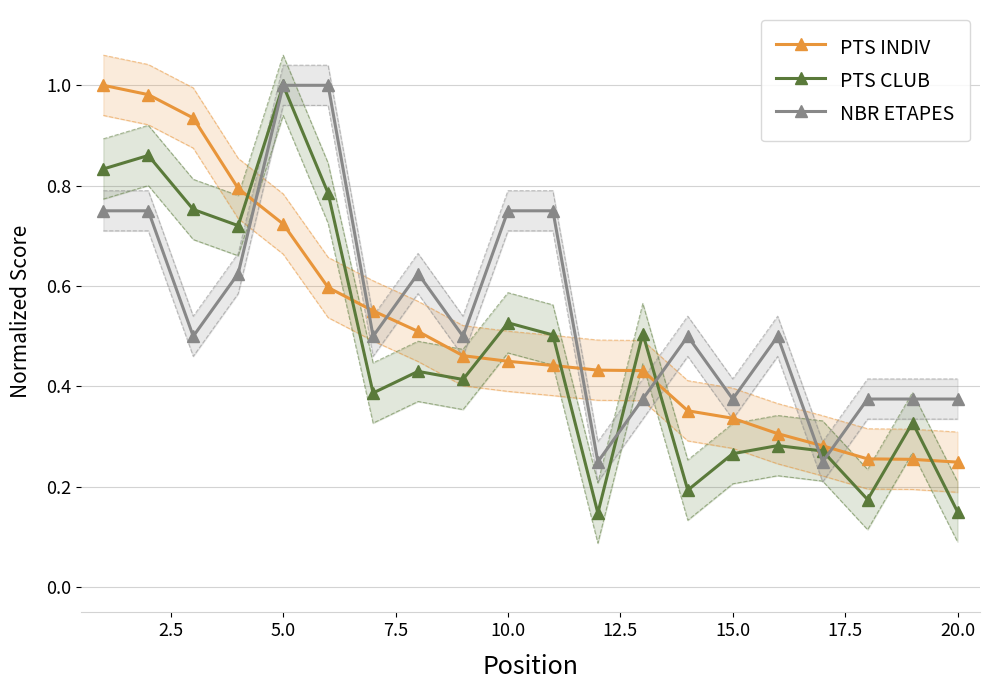

How many times do NBR ETAPES and PTS CLUB cross each other?

4